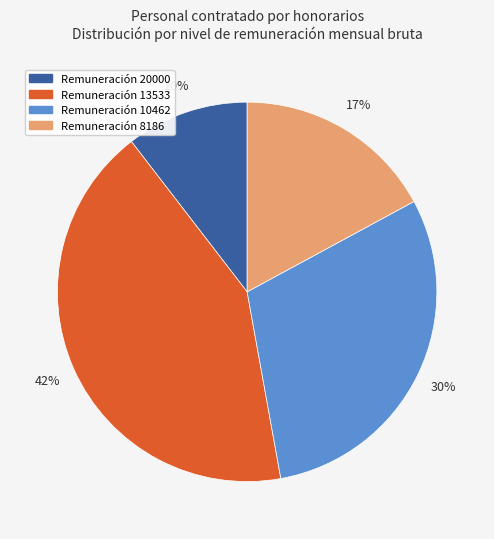

Does Remuneración 10462 account for over 50% of the chart?

No